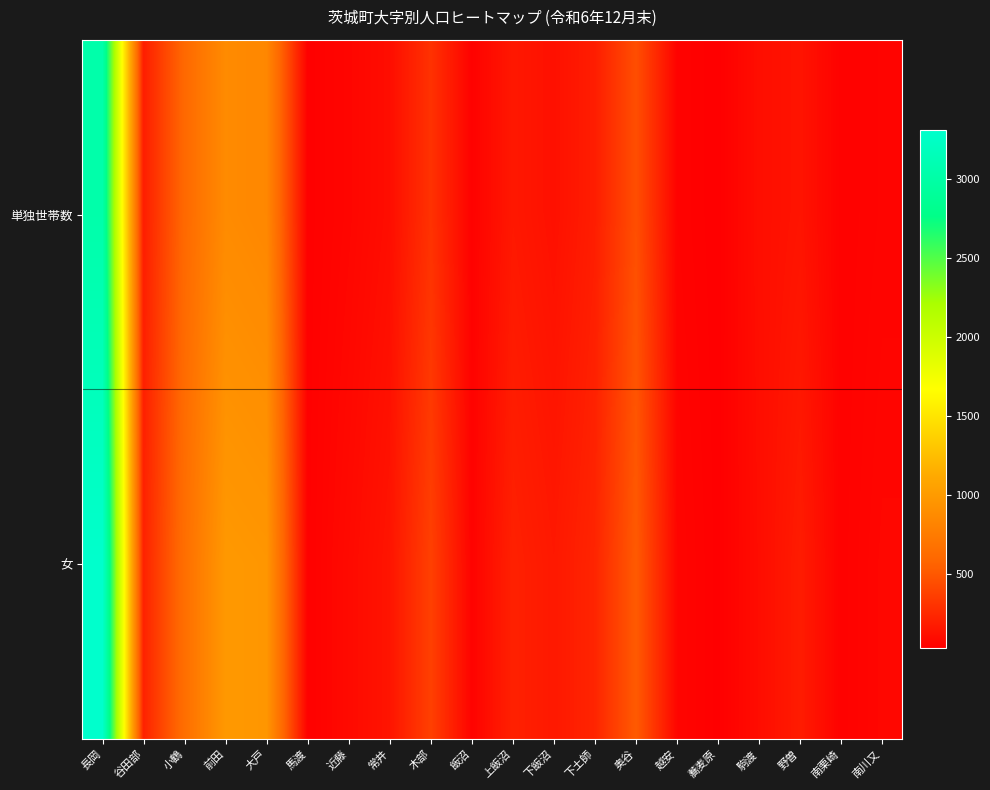

What is the maximum value shown in the chart?

3309